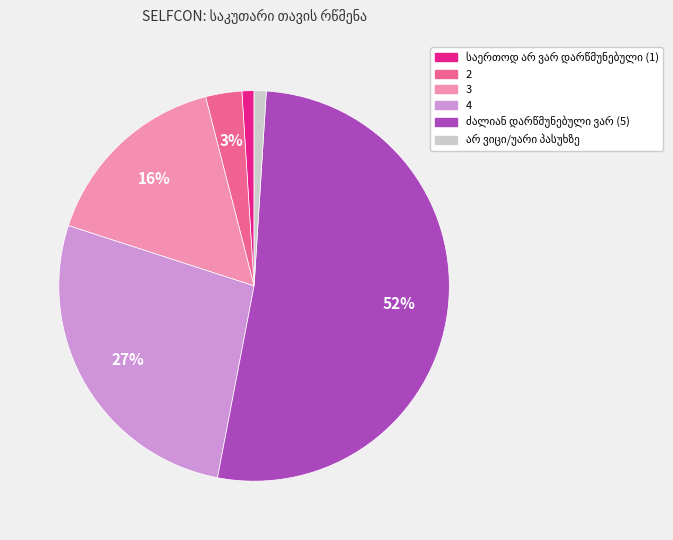

Does any single category account for the majority?

Yes